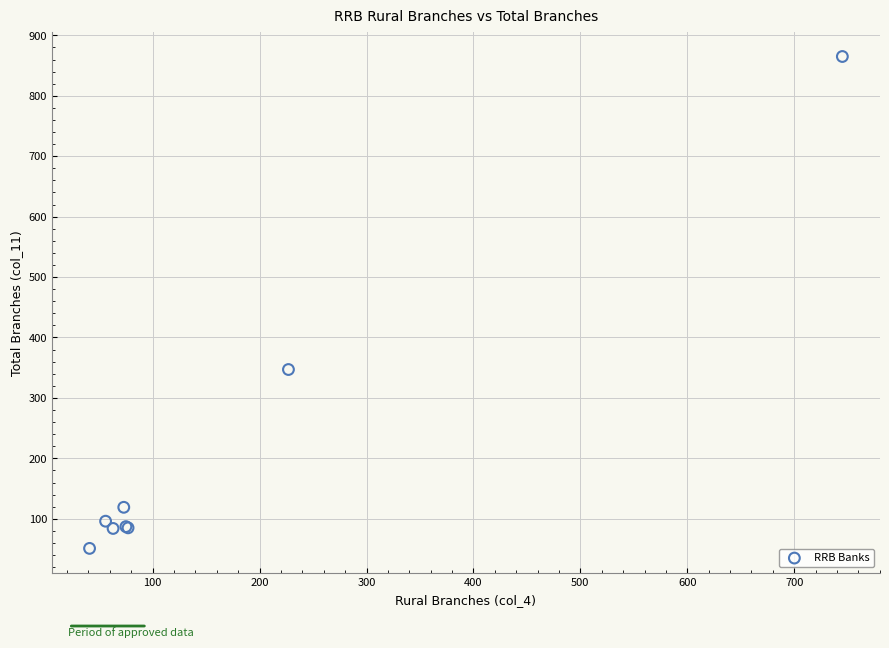

What Y value in the scatter plot is closest to 458?

347